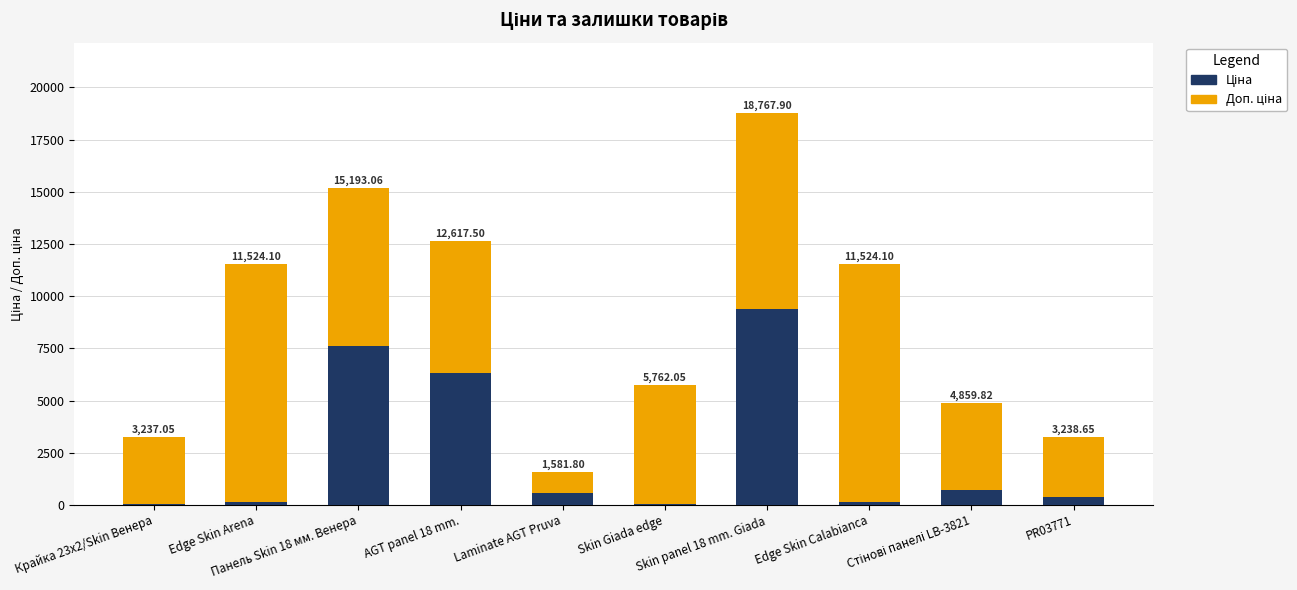

The value of Ціна at AGT panel 18 mm. is 6308.8. True or false?

True